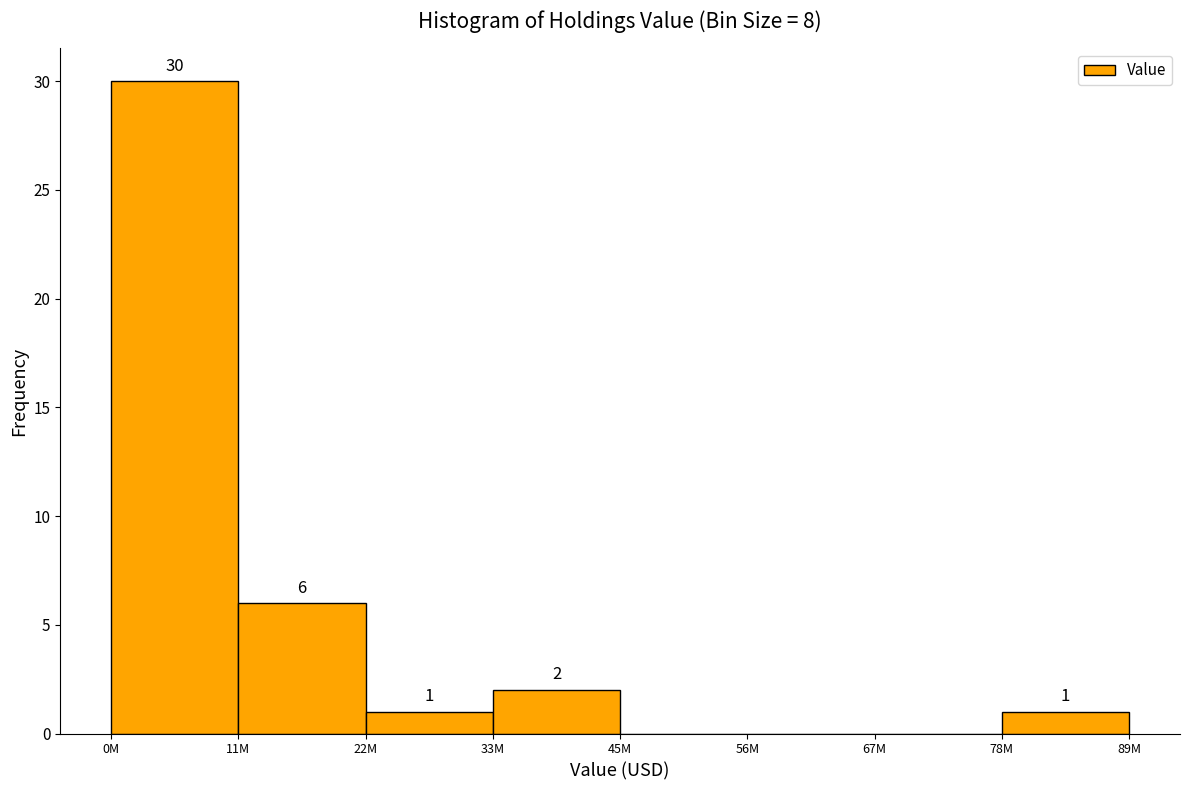

Reading left to right, extract all data points from this chart.

0M=30	11M=6	22M=1	33M=2	45M=0	56M=0	67M=0	78M=1